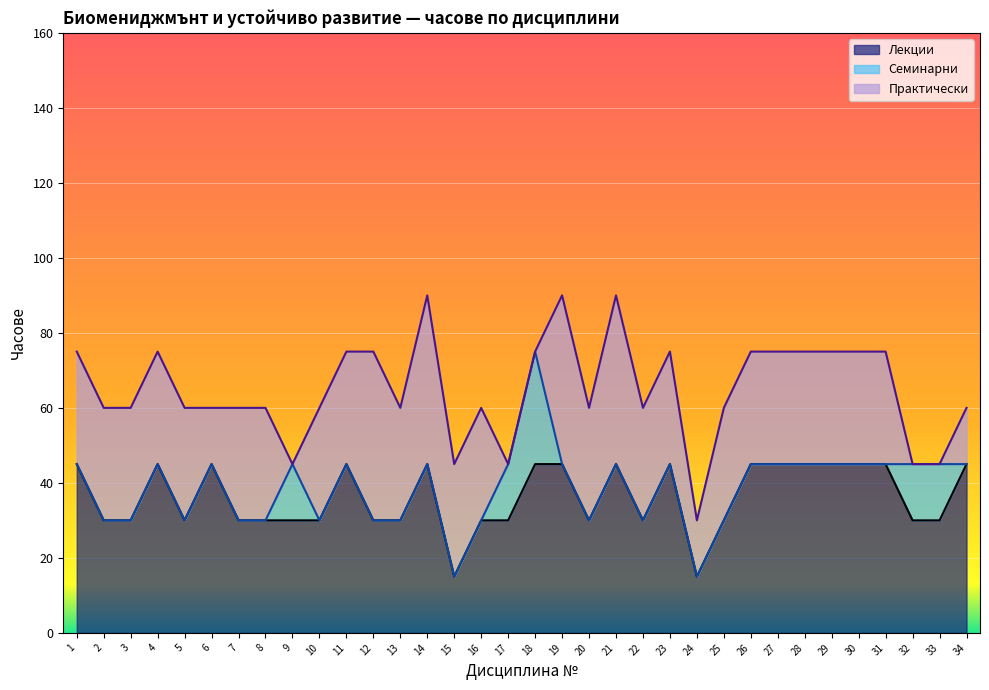

Between which two adjacent categories do Семинарни and Практически first intersect?

8 and 9